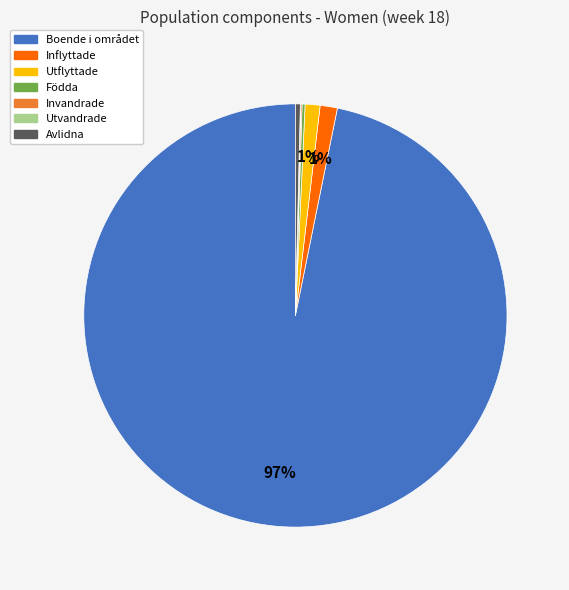

To the nearest percent, what is the average slice percentage?

14%